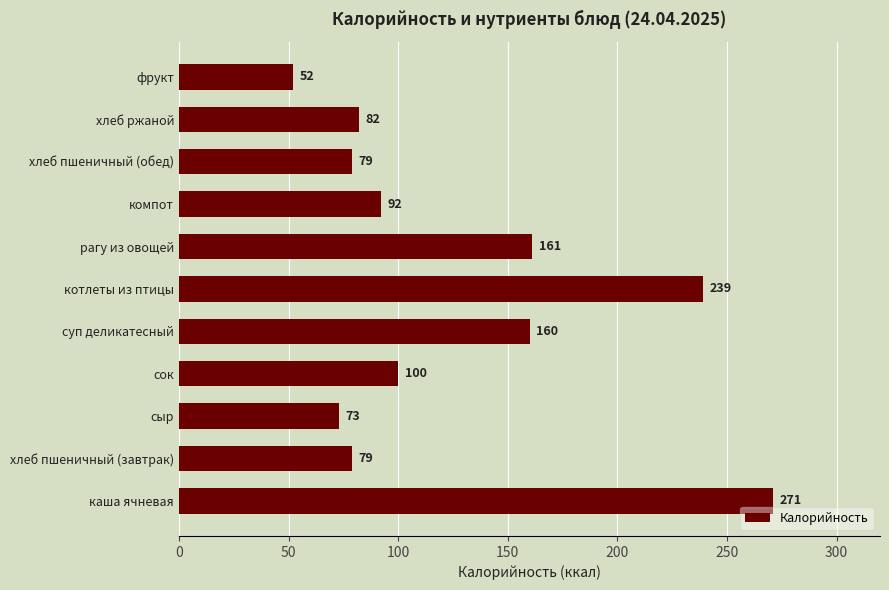

At which category does the chart reach its minimum across all series?

фрукт